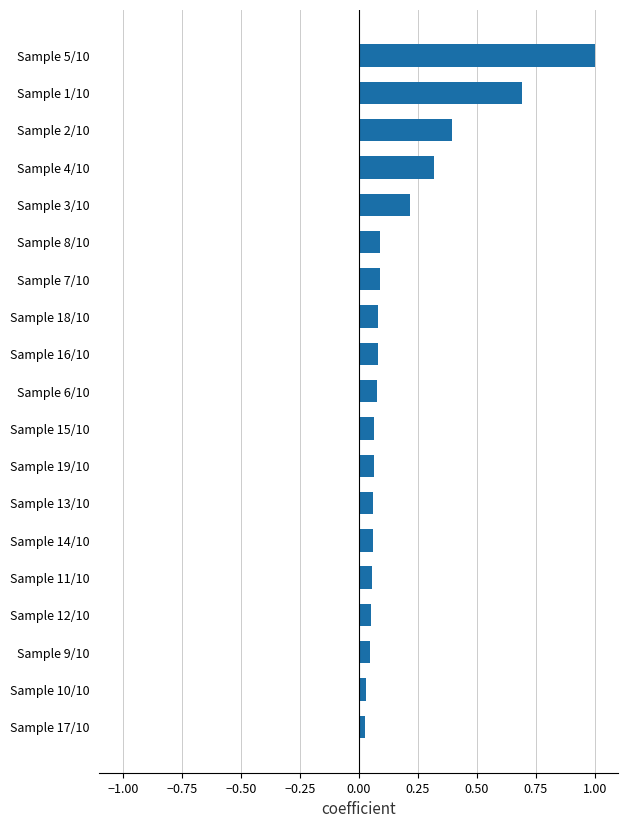

What is the difference between the second highest and second lowest values?

0.7